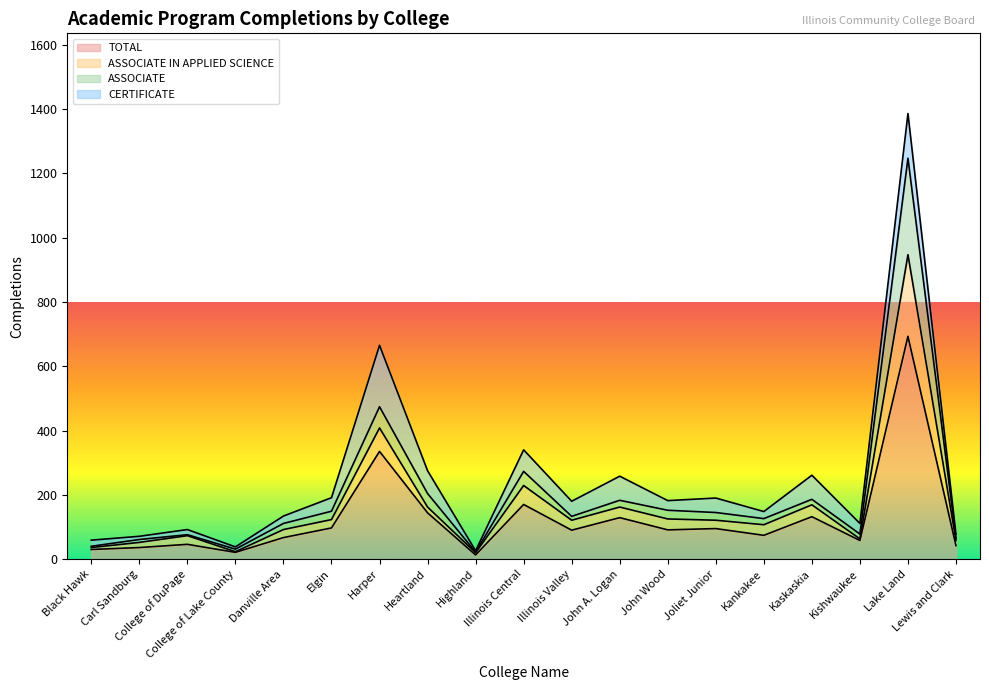

What is the difference between the ASSOCIATE IN APPLIED SCIENCE values at Danville Area and Carl Sandburg?

50